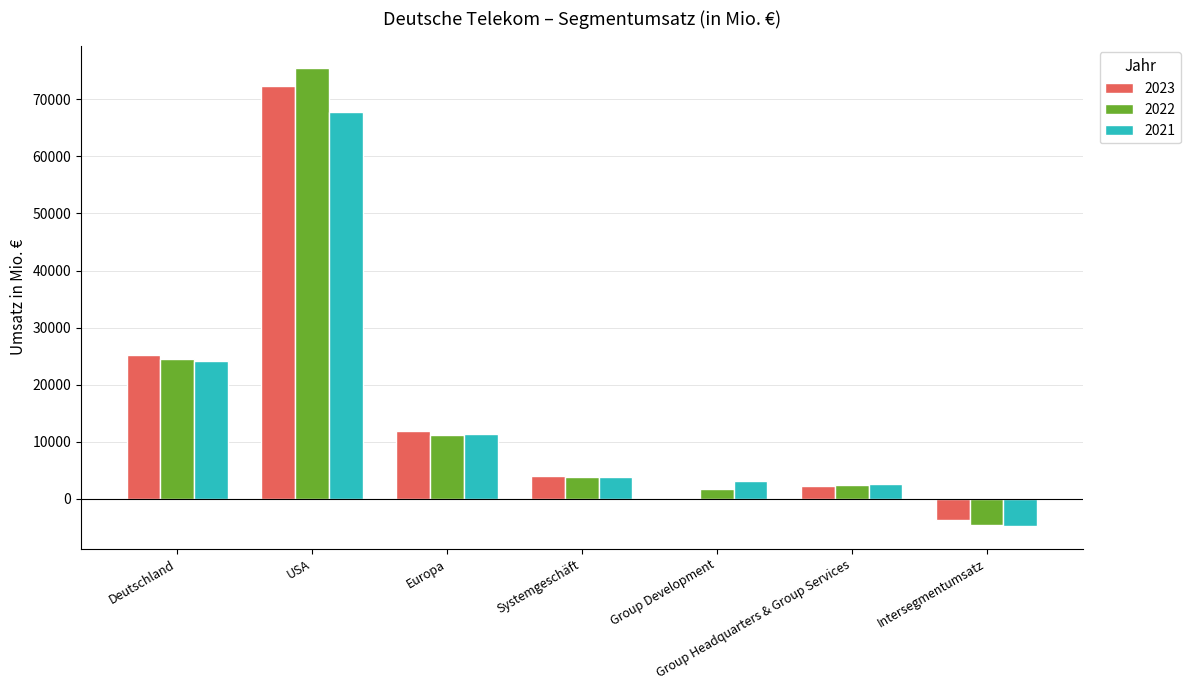

Which series has the widest spread of values?

2022